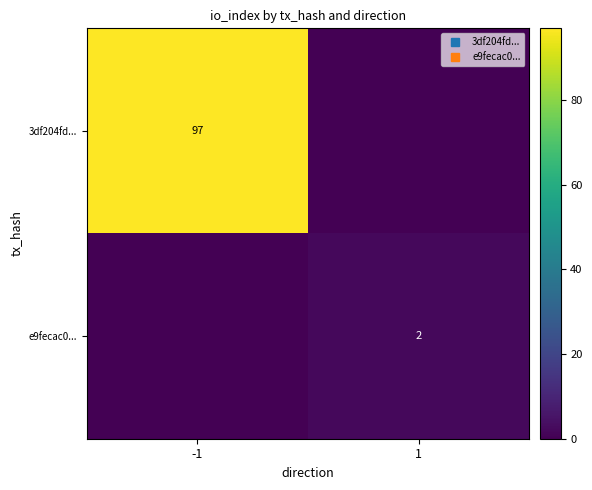

What is the difference between the 3df204fd... values at 1 and -1?

97